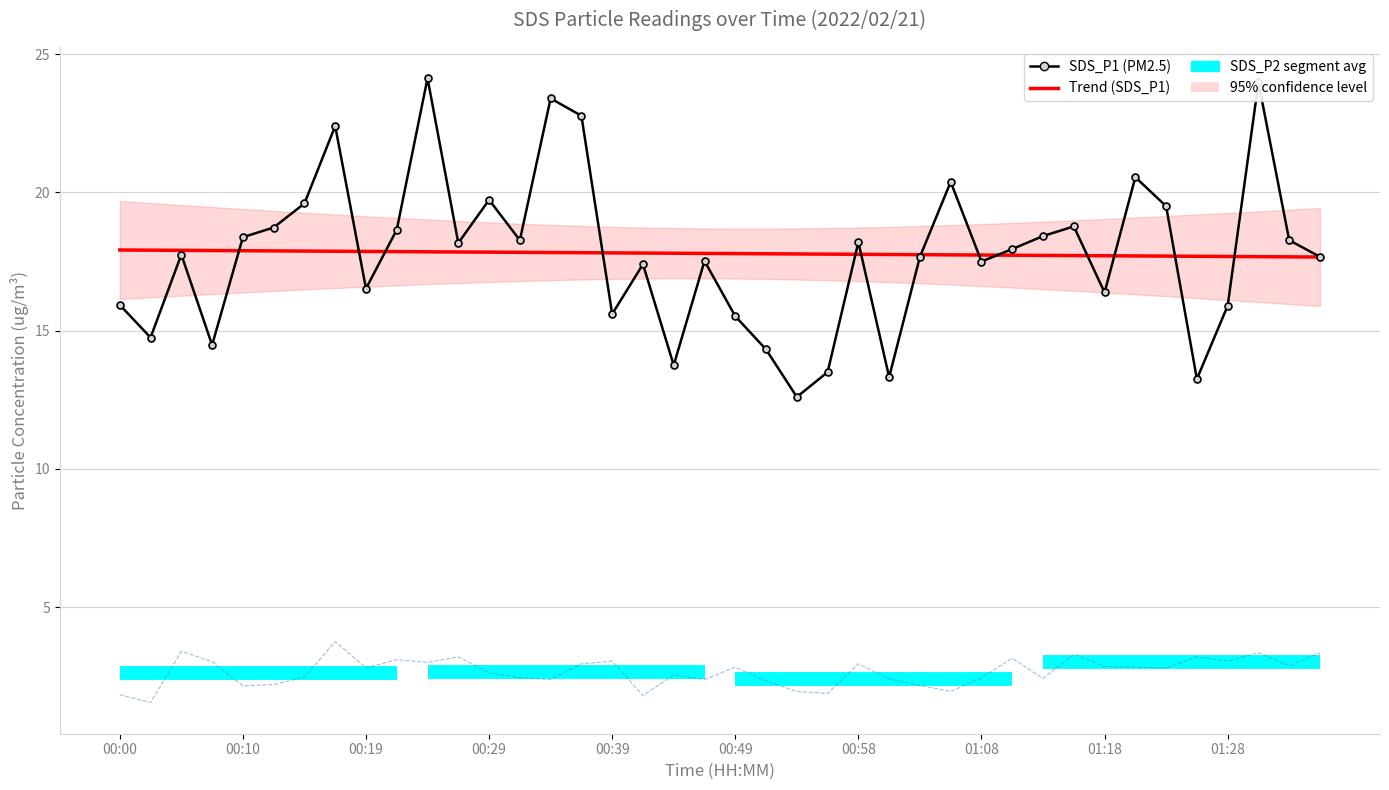

What is the label of the 2nd point from the right?

38